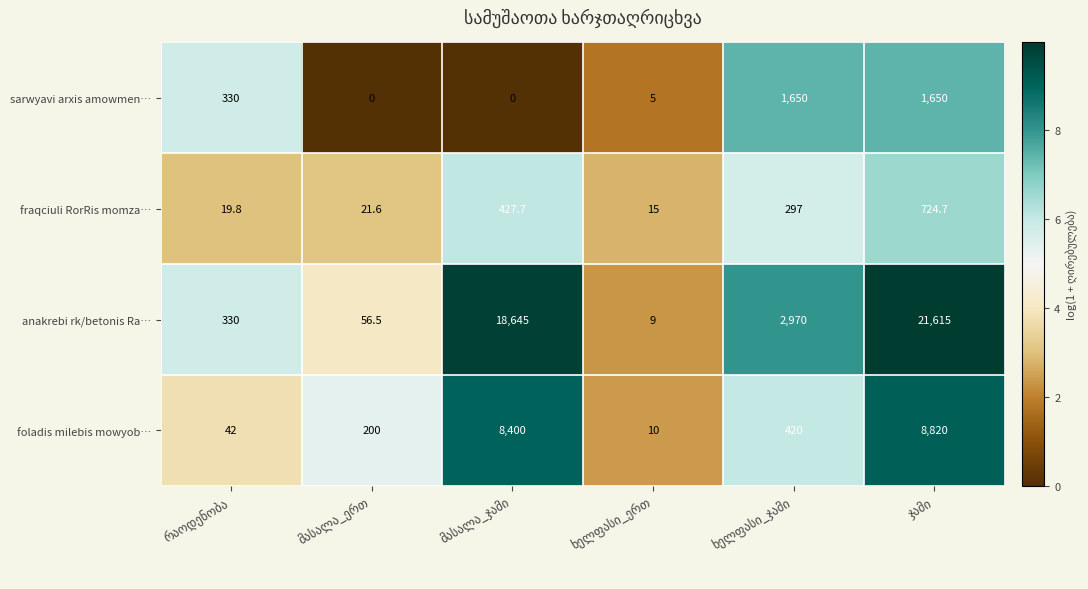

List the series in order of their peak value, highest first.

anakrebi rk/betonis Ra…, foladis milebis mowyob…, sarwyavi arxis amowmen…, fraqciuli RorRis momza…